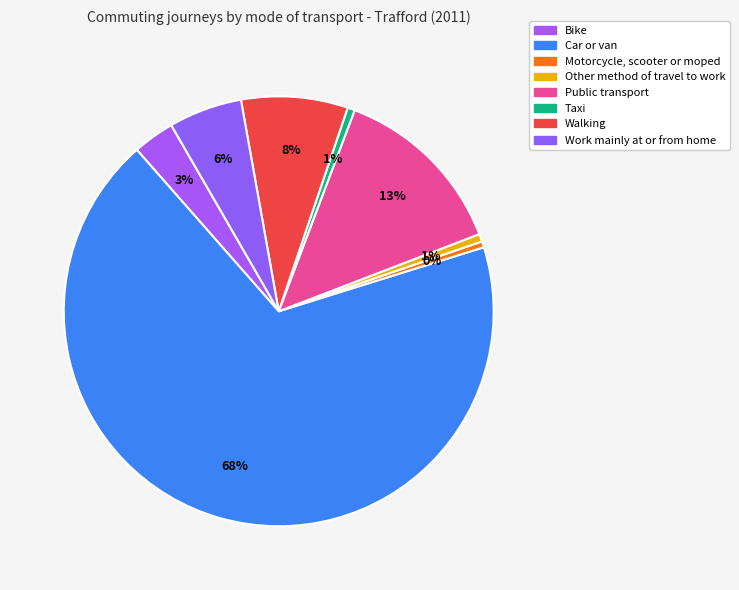

How many slices are in this pie chart?

8